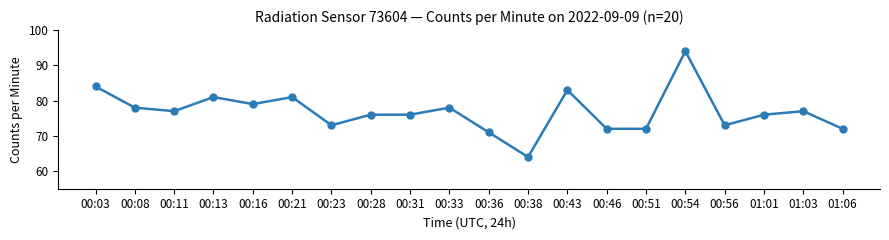

What is the minimum value shown in the chart?

64